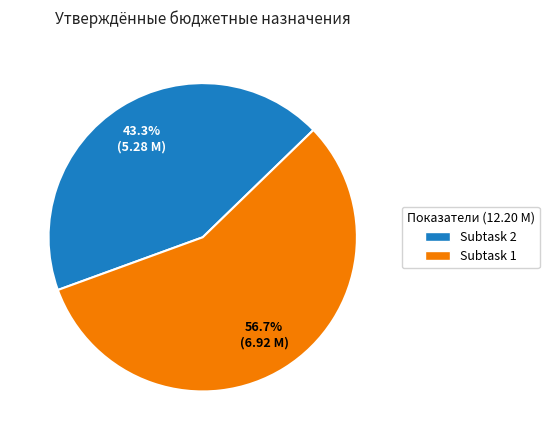

Which category has the biggest portion of the pie?

Subtask 1